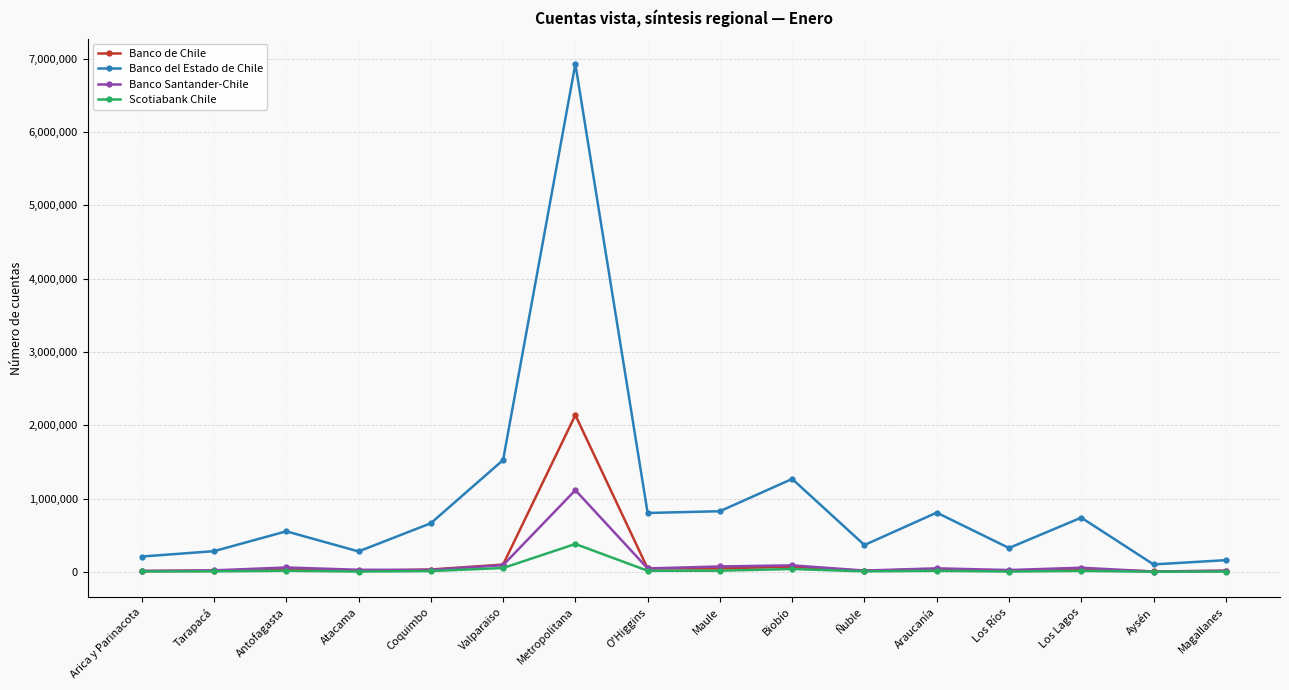

What is the difference between the Banco de Chile values at Araucanía and Biobío?

33684